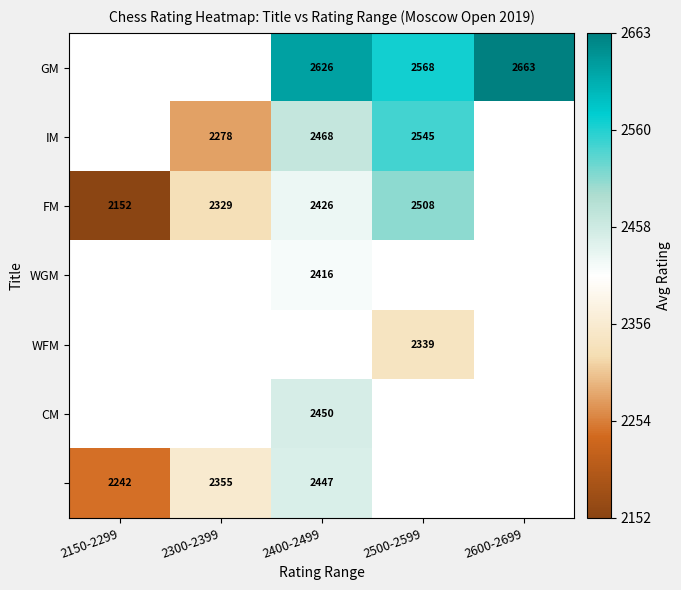

Which label corresponds to the smallest value in the chart?

2150-2299